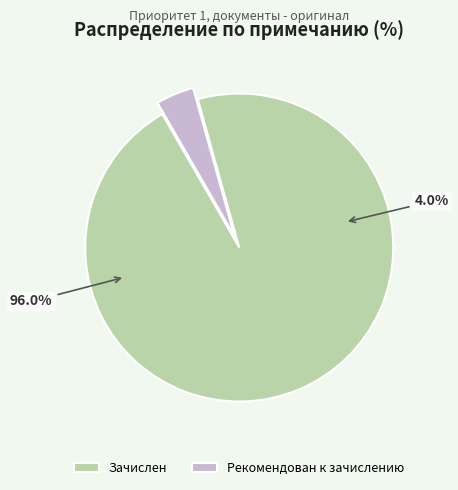

How many slices are in this pie chart?

2